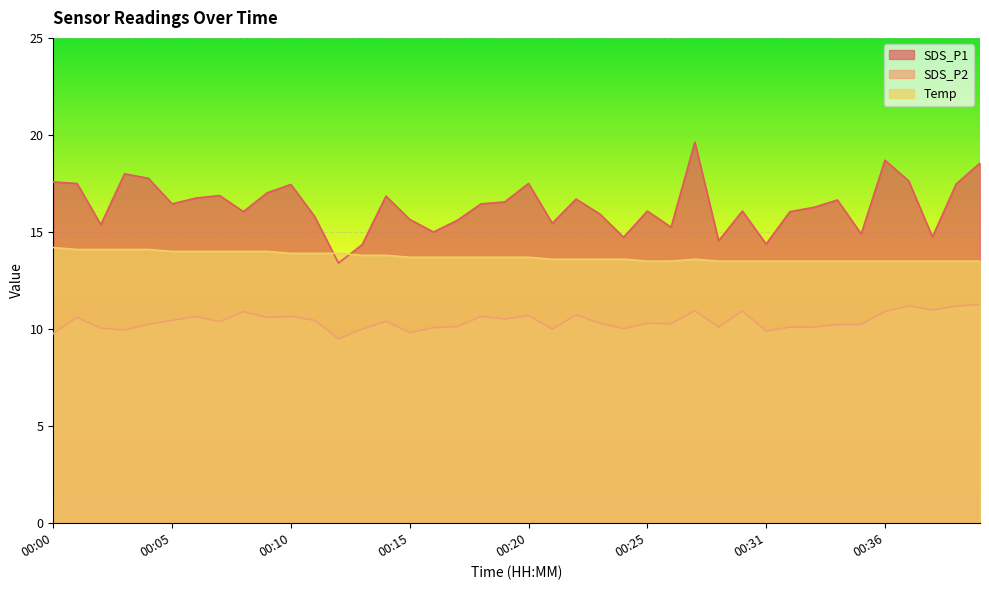

Reading left to right, list all the values displayed in this chart.

SDS_P1: 17.6	17.5	15.4	18.0	17.8	16.4	16.8	16.9	16.1	17.0	17.4	15.8	13.4	14.3	16.9	15.7	15.0	15.6	16.4	16.6	17.5	15.4	16.7	15.9	14.7	16.1	15.2	19.6	14.6	16.1	14.4	16.1	16.3	16.6	14.9	18.7	17.6	14.8	17.5	18.6
SDS_P2: 9.8	10.6	10.1	9.9	10.2	10.4	10.7	10.4	10.9	10.6	10.7	10.4	9.5	10.0	10.4	9.8	10.1	10.1	10.7	10.5	10.7	10.0	10.7	10.3	10.0	10.3	10.3	10.9	10.1	10.9	9.9	10.1	10.1	10.2	10.2	10.9	11.2	11.0	11.2	11.3
Temp: 14.2	14.1	14.1	14.1	14.1	14.0	14.0	14.0	14.0	14.0	13.9	13.9	13.9	13.8	13.8	13.7	13.7	13.7	13.7	13.7	13.7	13.6	13.6	13.6	13.6	13.5	13.5	13.6	13.5	13.5	13.5	13.5	13.5	13.5	13.5	13.5	13.5	13.5	13.5	13.5